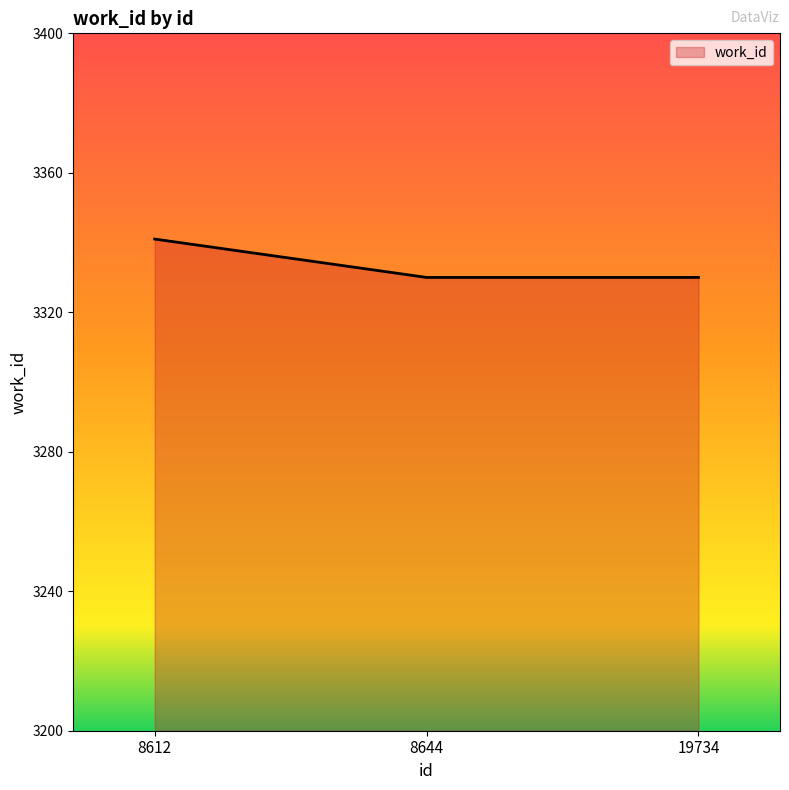

How many lines are shown in the chart?

1